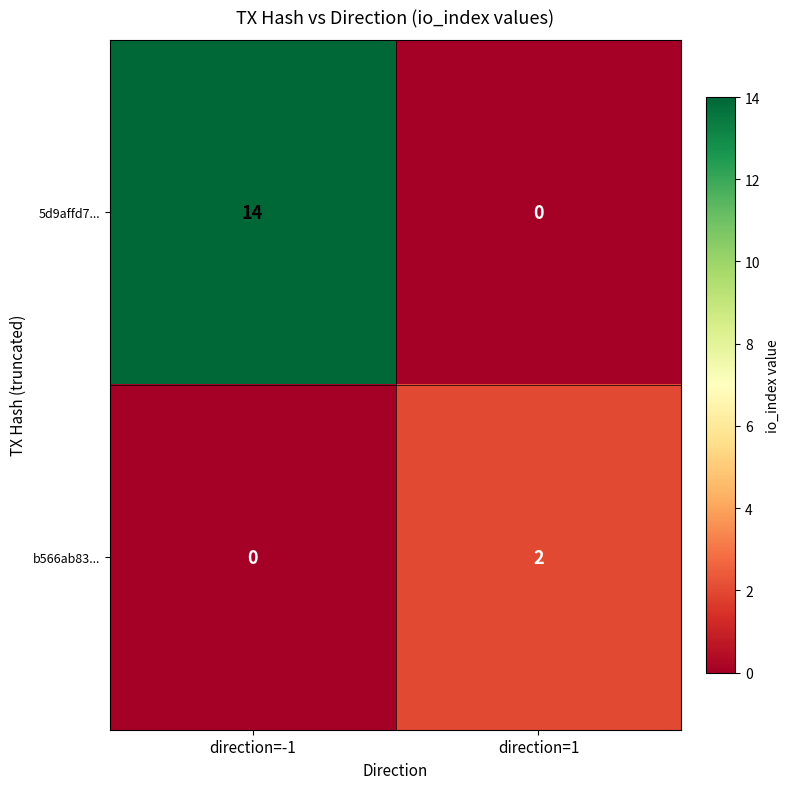

At which category is the sum across all series the highest?

direction=-1